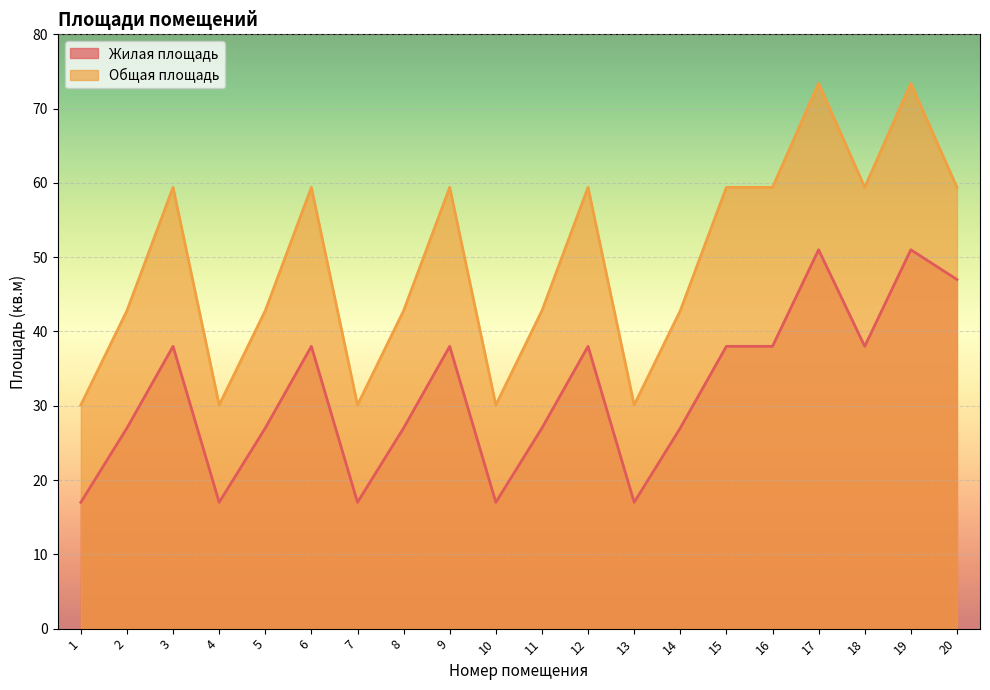

List the series in order of their overall mean, highest first.

Общая площадь, Жилая площадь